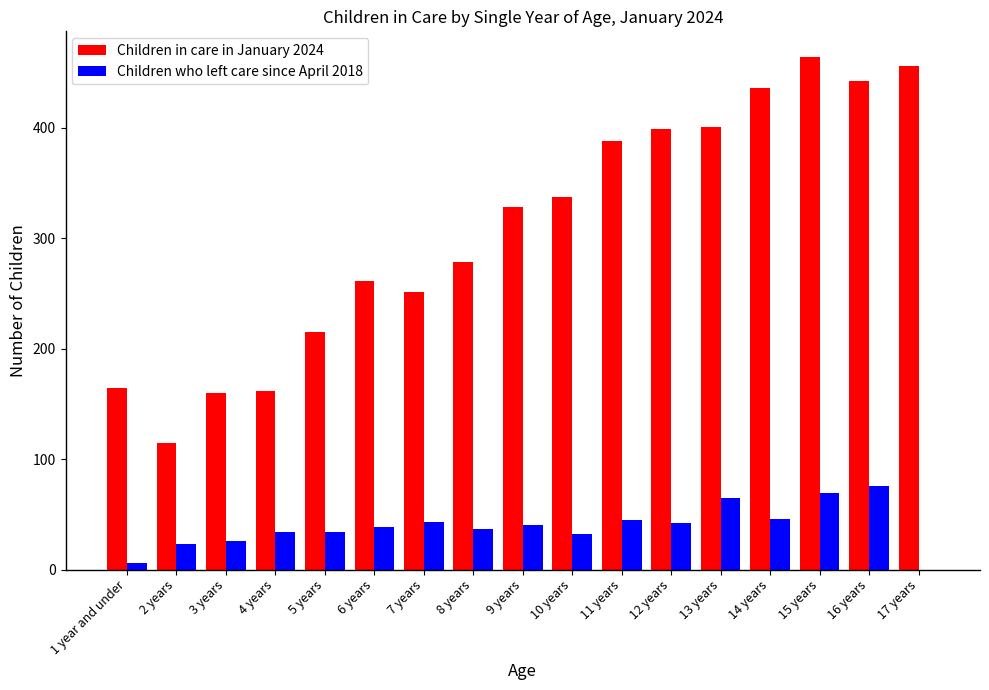

What is the sum of all Children who left care since April 2018 values?

657